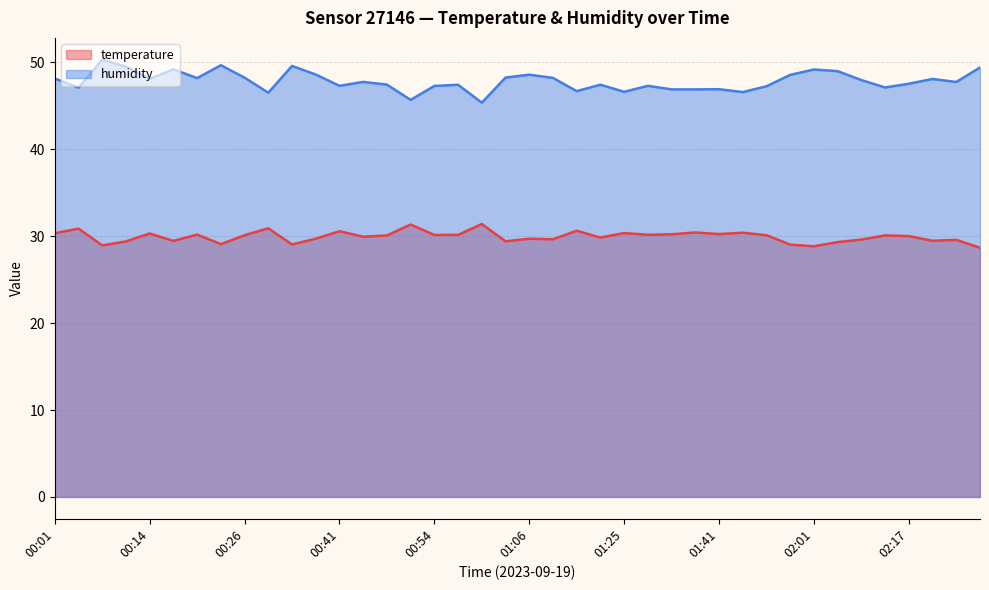

Rank the series by their average value, from highest to lowest.

humidity, temperature